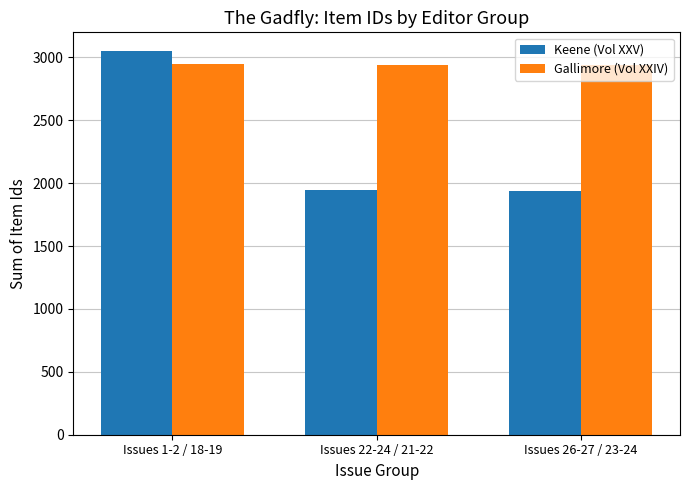

What is the sum of all Keene (Vol XXV) values?

6929